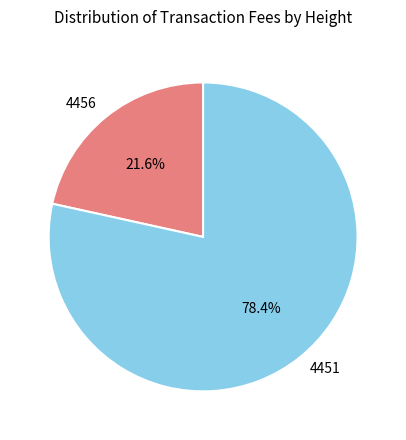

To the nearest percent, what percentage of the pie is 4456?

22%